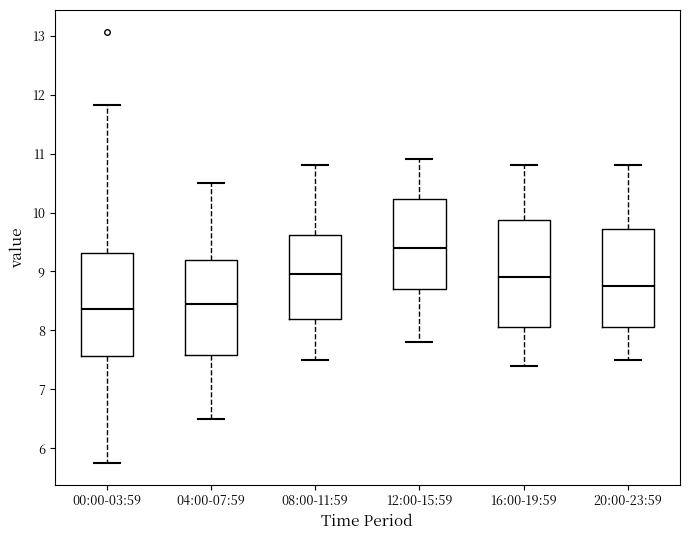

Reading left to right, transcribe this box plot: for each box, give where its median line is, the range the box spans, and where its two whiskers end, as read against the y-axis. The values are not printed on the chart, so give them approximately, as read against the axis.

00:00-03:59: median 8.4, box 7.6 to 9.3, whiskers 5.8 to 11.8
04:00-07:59: median 8.5, box 7.6 to 9.2, whiskers 6.5 to 10.5
08:00-11:59: median 9.0, box 8.2 to 9.6, whiskers 7.5 to 10.8
12:00-15:59: median 9.4, box 8.7 to 10.2, whiskers 7.8 to 10.9
16:00-19:59: median 8.9, box 8.1 to 9.9, whiskers 7.4 to 10.8
20:00-23:59: median 8.8, box 8.1 to 9.7, whiskers 7.5 to 10.8